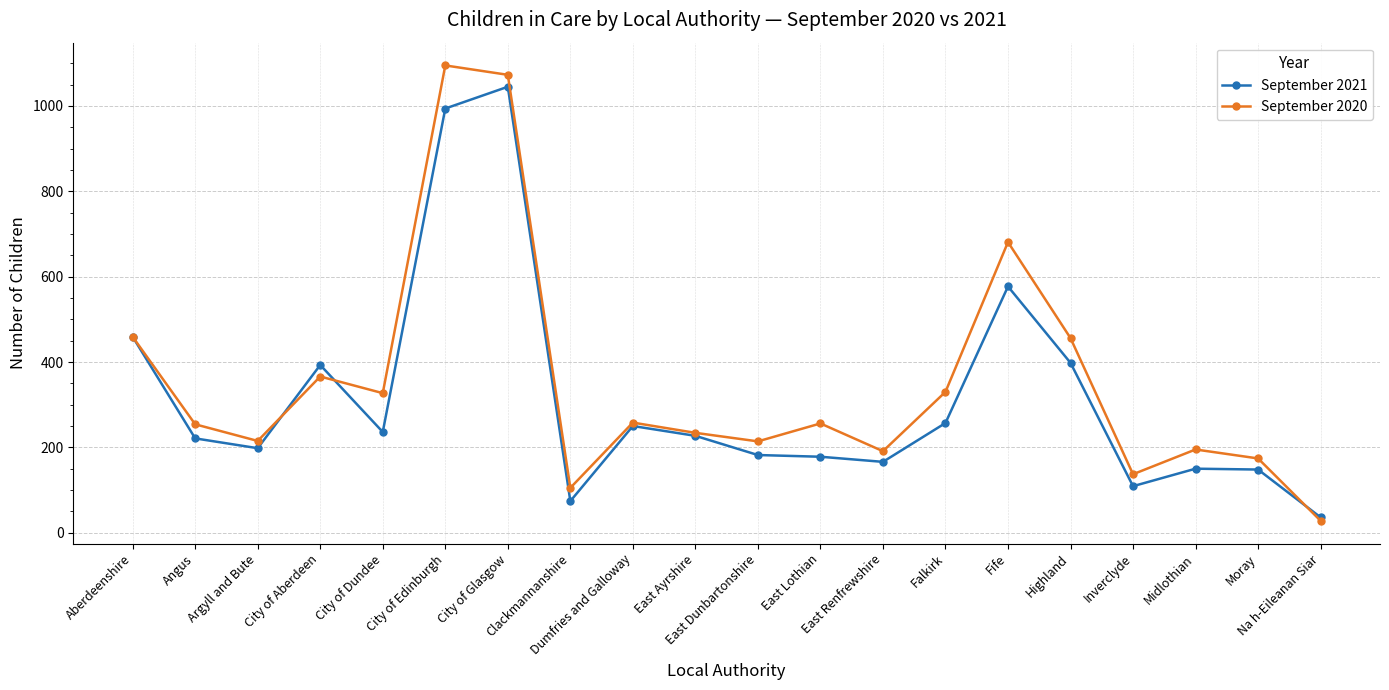

What is the sum of the September 2021 values at City of Aberdeen and Na h-Eileanan Siar?

429